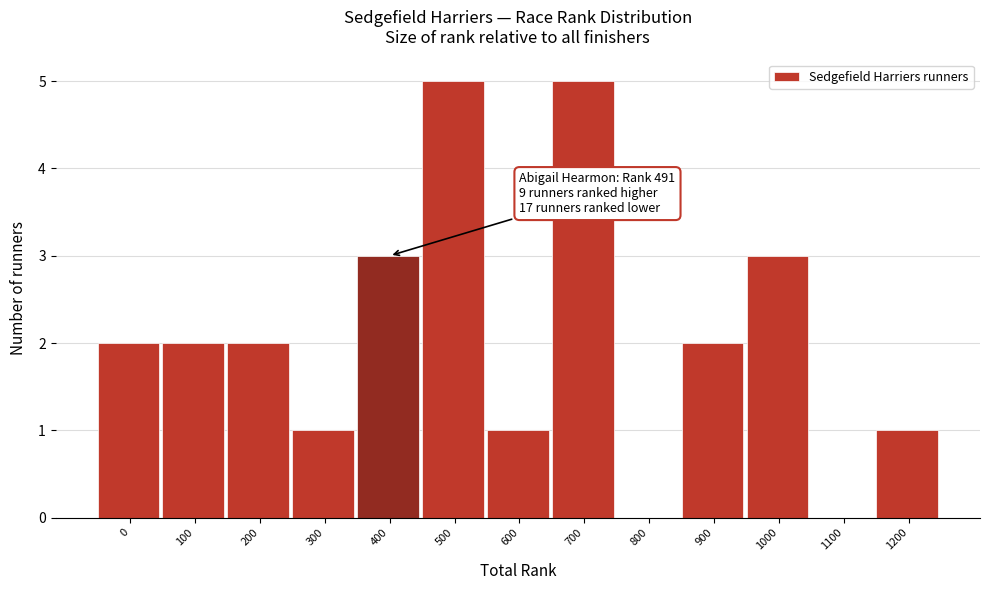

Reading right to left, extract all data points from this chart.

1200=1	1100=0	1000=3	900=2	800=0	700=5	600=1	500=5	400=3	300=1	200=2	100=2	0=2